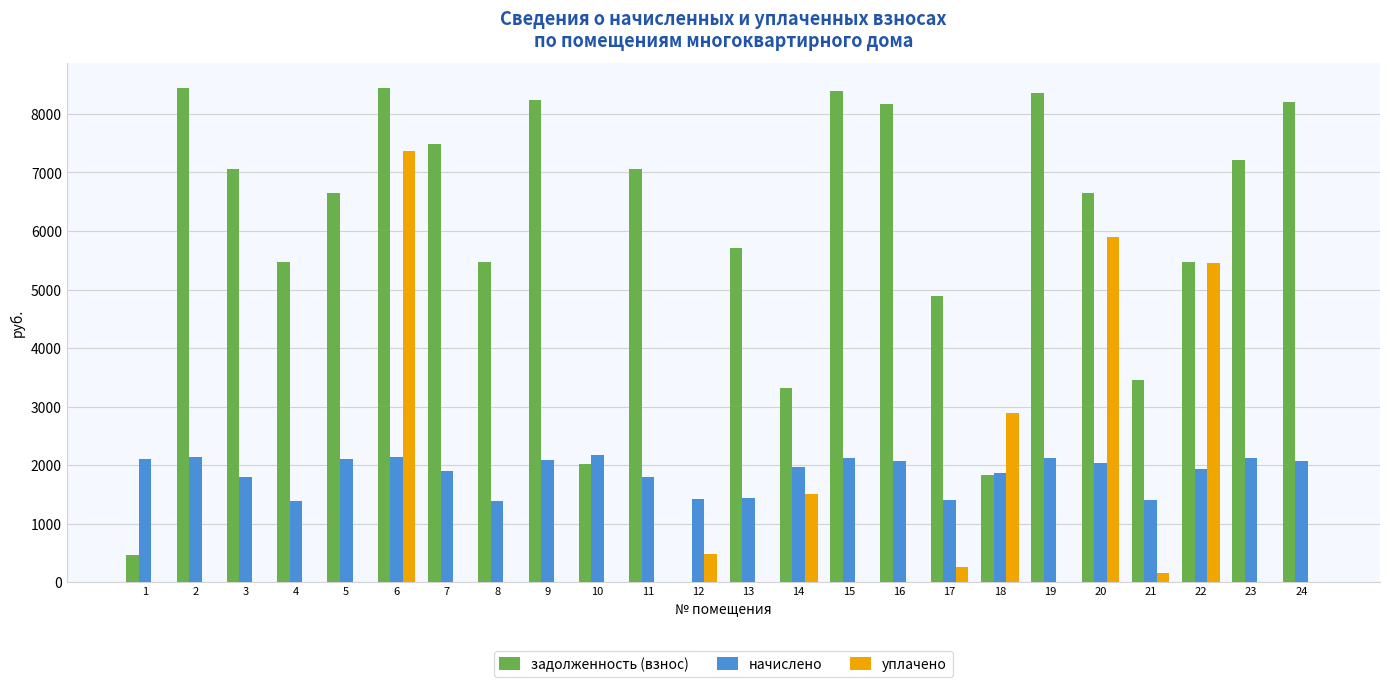

Are the bars grouped side by side (vs. stacked)?

Yes